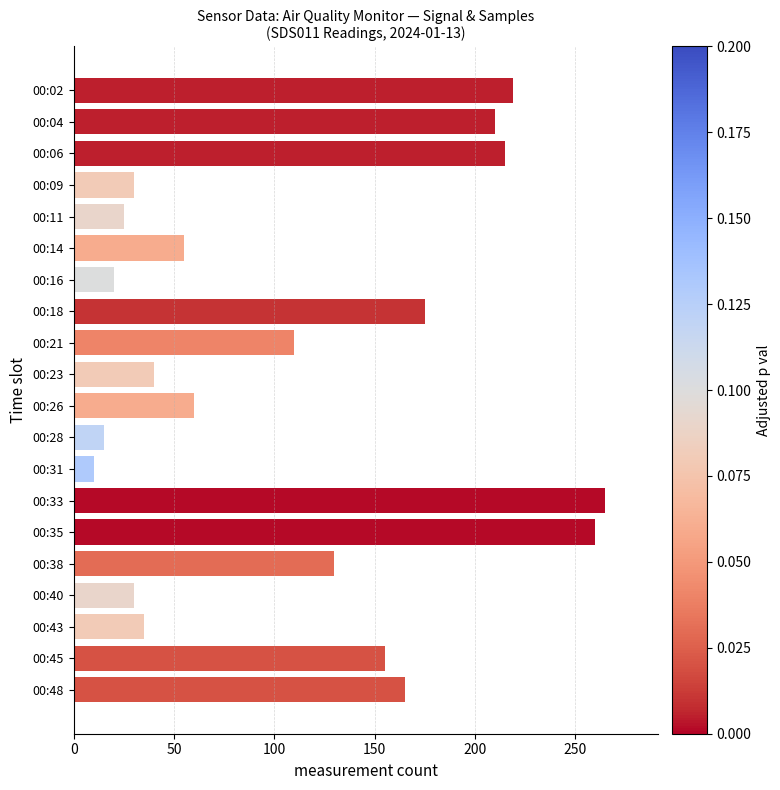

What is the smallest value displayed?

10